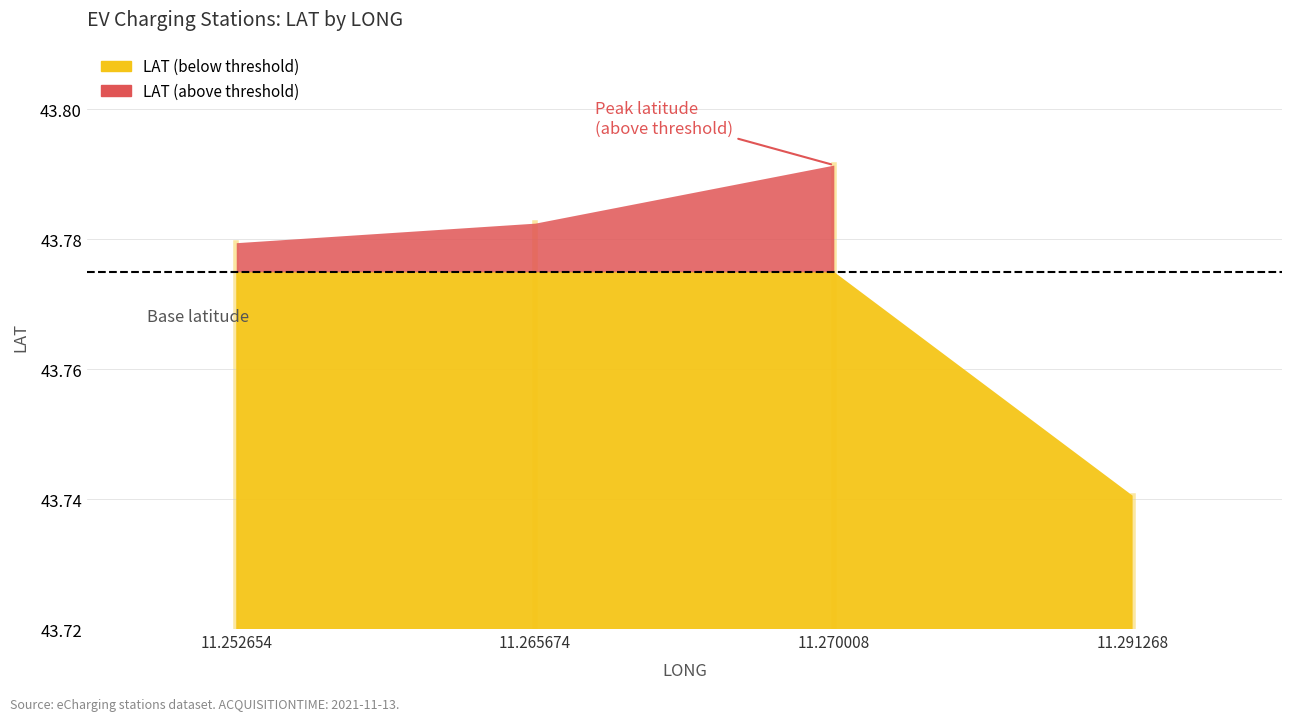

How many points are higher than both their immediate neighbors (excluding endpoints)?

1